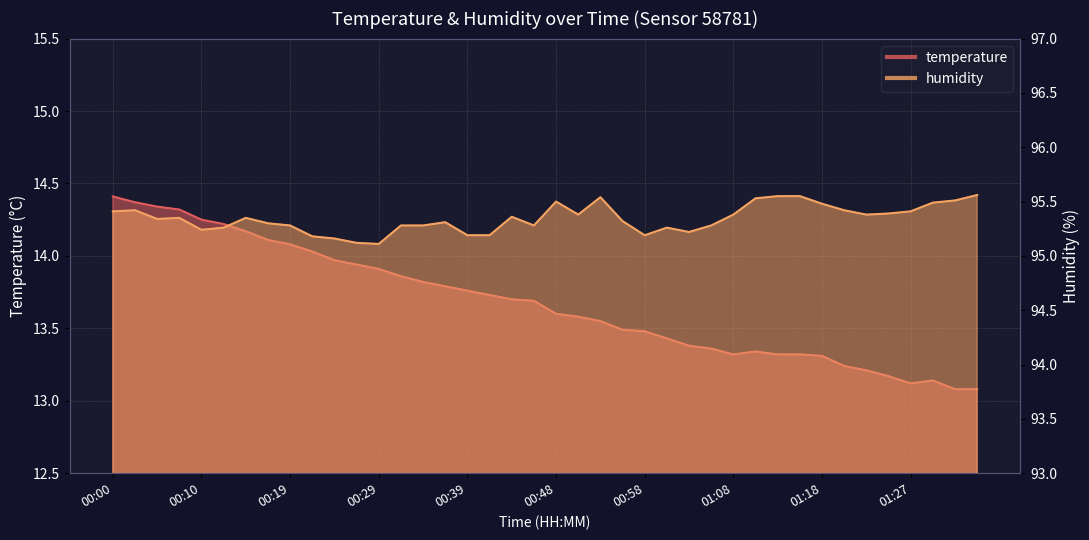

List the series in order of their peak value, lowest first.

temperature, humidity